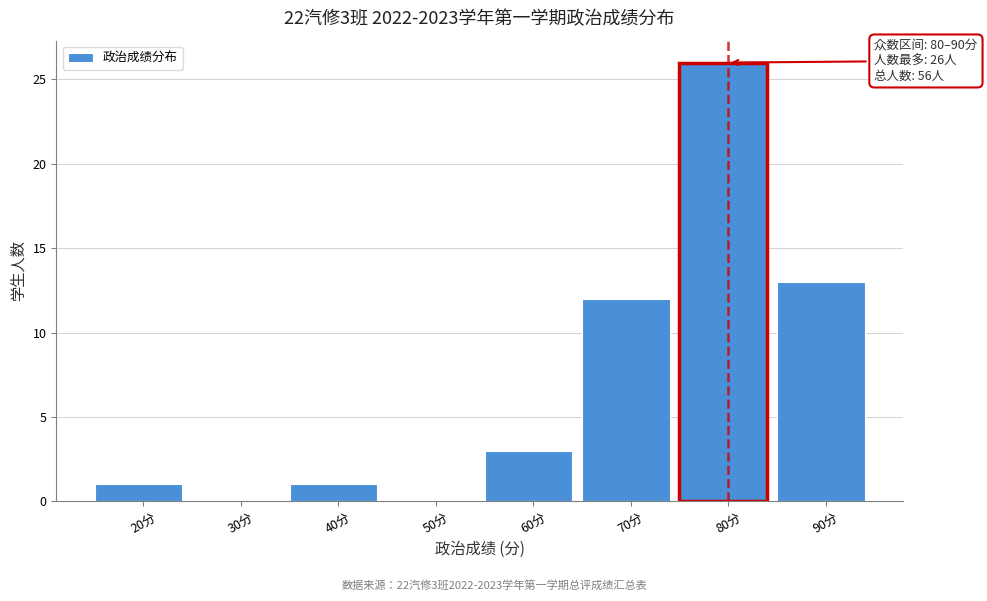

Reading left to right, transcribe all the data shown in this chart.

20分=1	30分=0	40分=1	50分=0	60分=3	70分=12	80分=26	90分=13